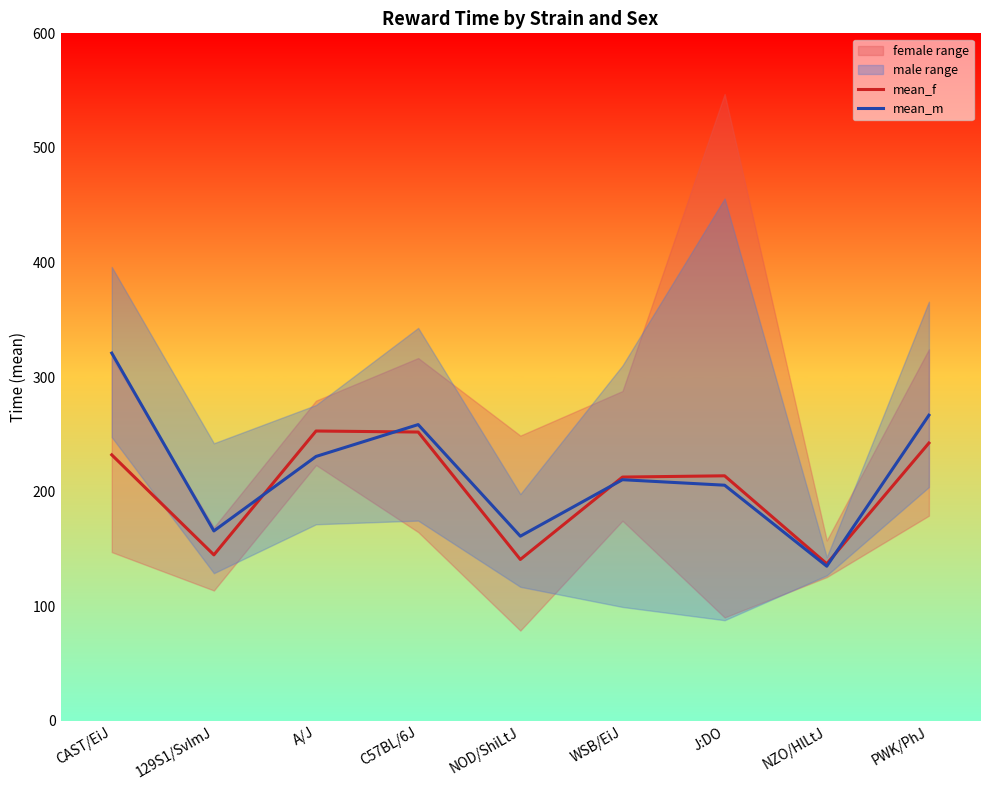

At A/J, list the series in order from smallest to largest.

mean_m, mean_f